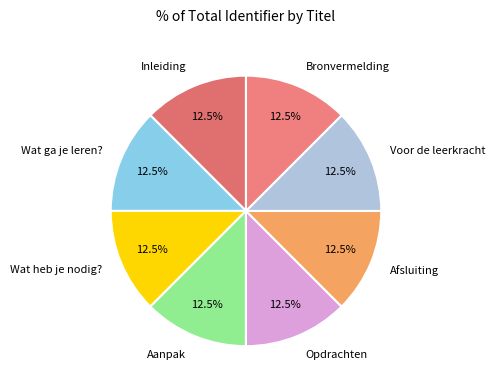

Does any single category account for the majority?

No